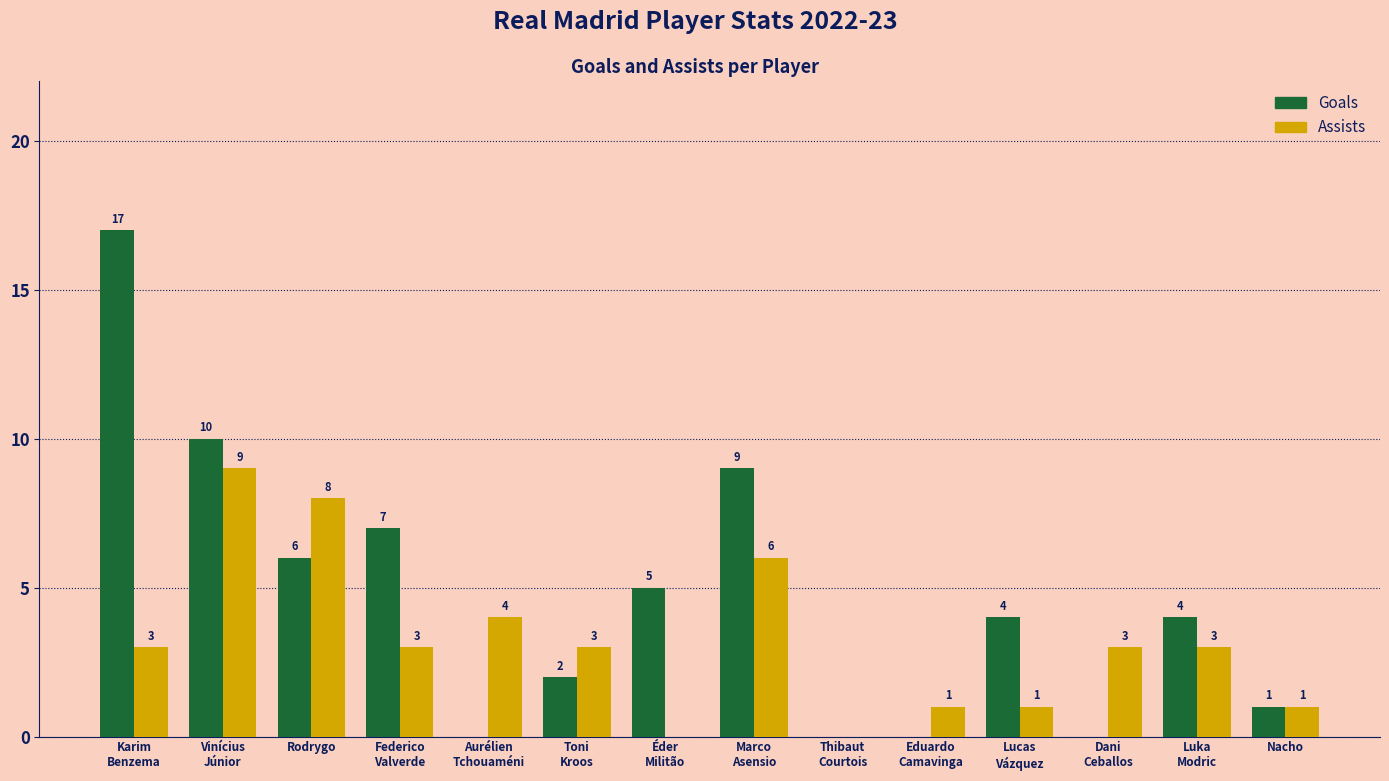

Is it true that Goals equals 10 at Vinícius
Júnior?

True